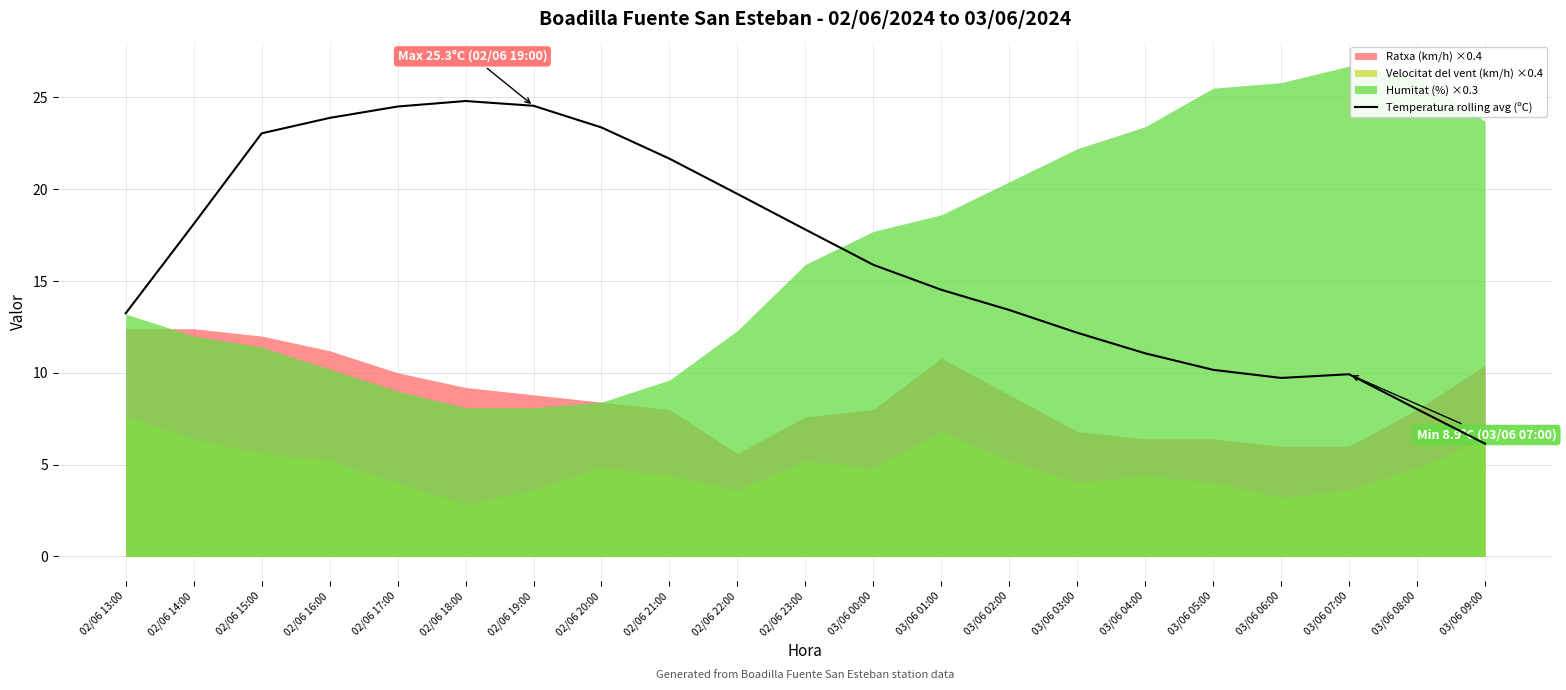

What is the highest value of the Temperatura rolling avg (ºC) series?

24.8